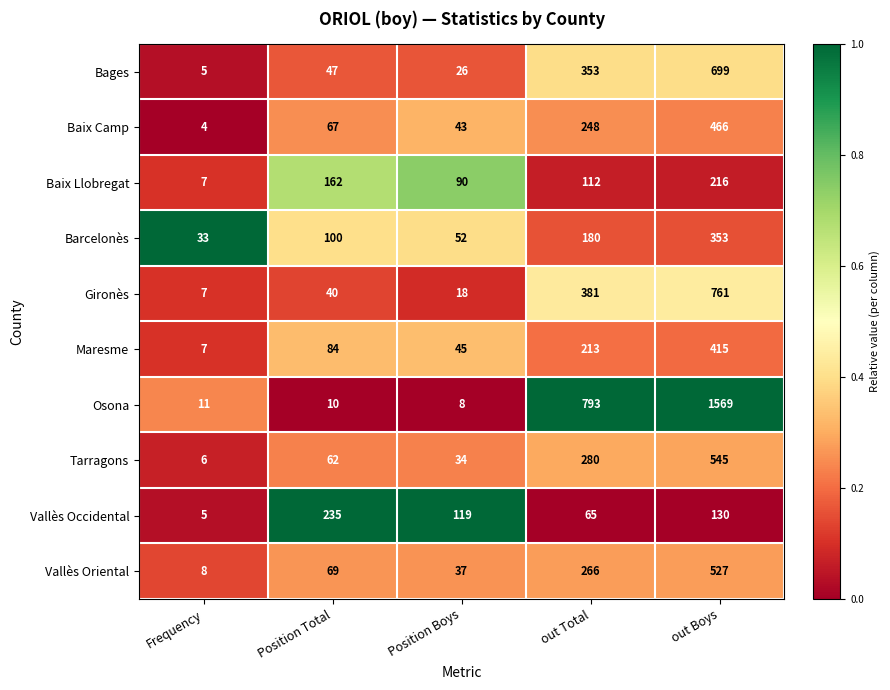

What is the sum of the Vallès Occidental values at Position Total and Frequency?

240